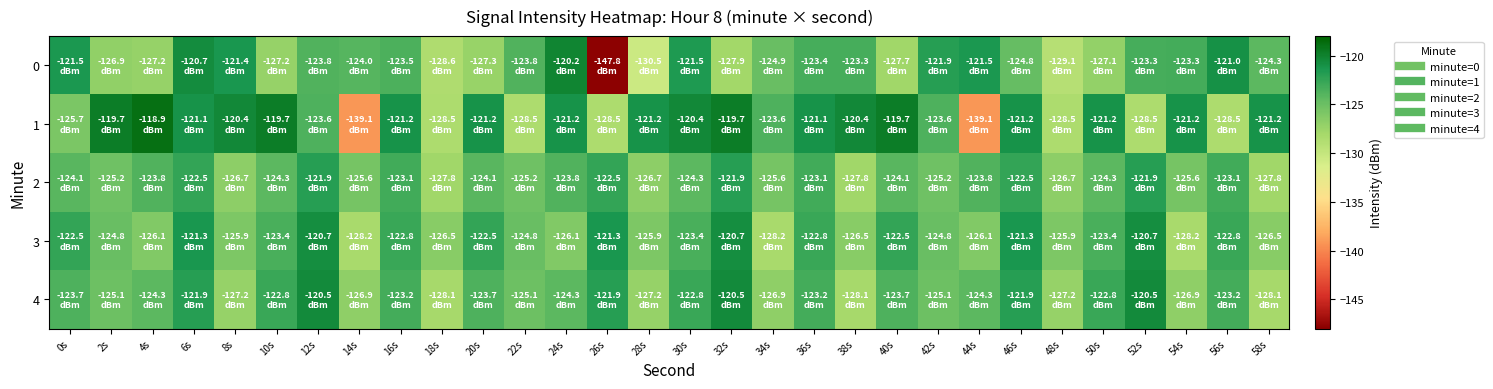

What is the minimum value shown in the chart?

-147.8